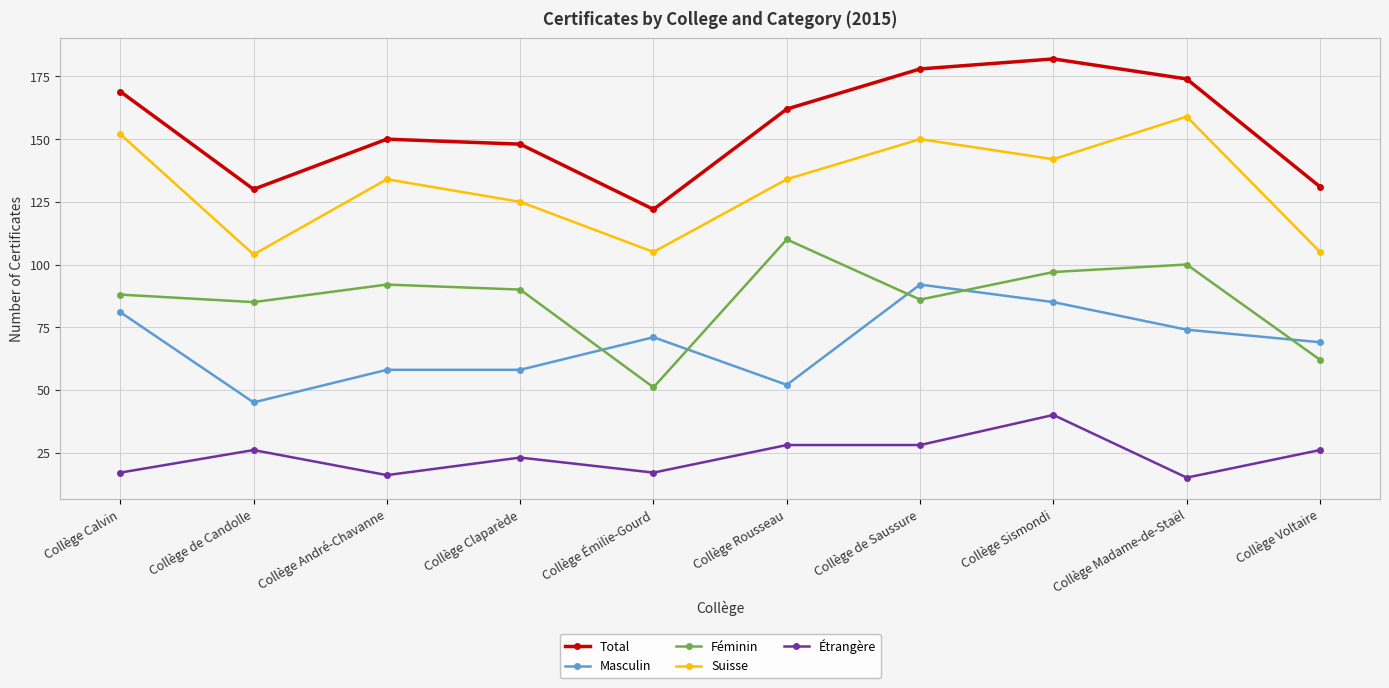

What position from the right is Collège de Candolle?

9